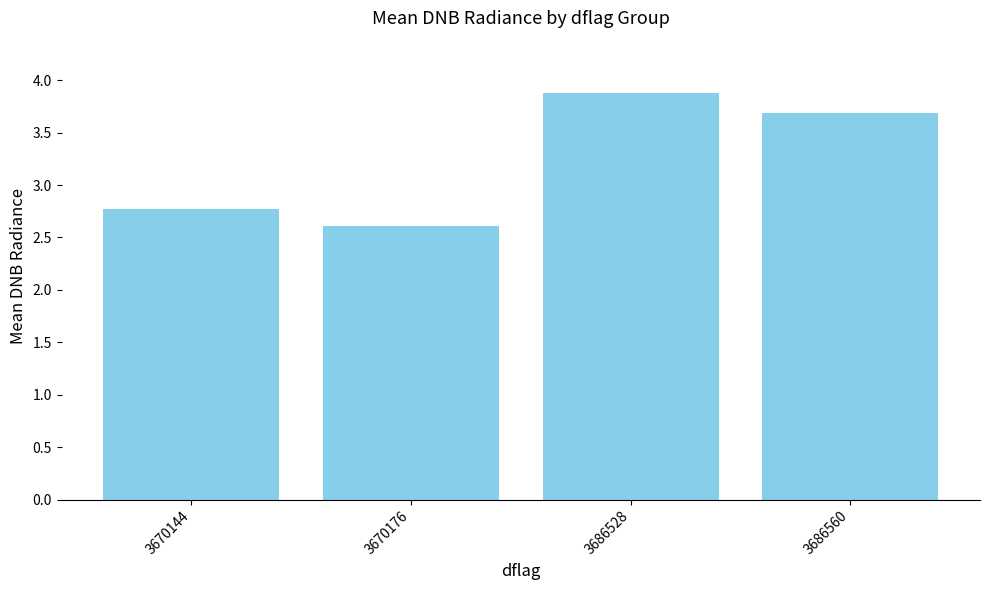

Approximately how many times larger is the value at 3686560 compared to 3670144?

1.3